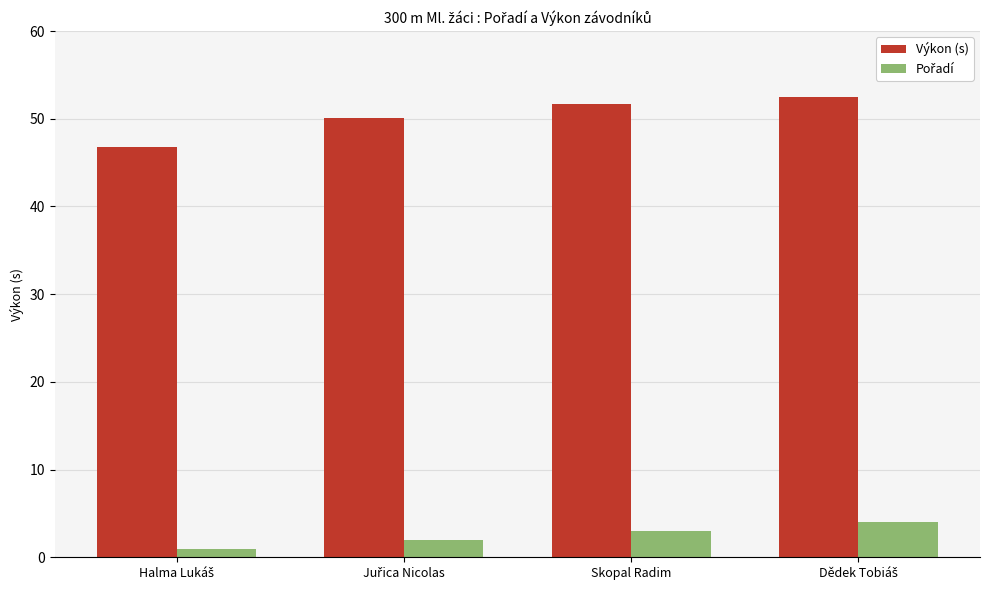

Which series has the largest range (max minus min)?

Výkon (s)